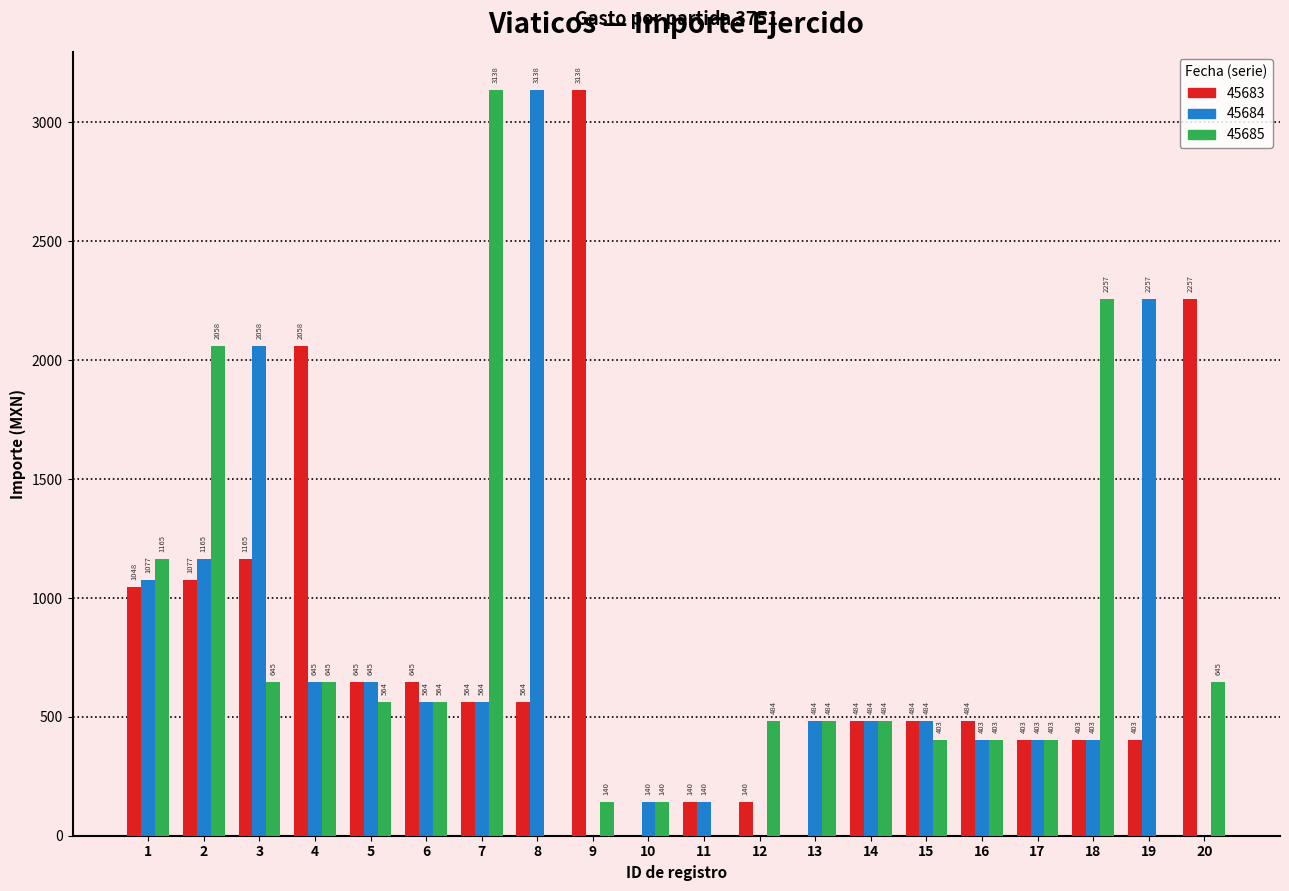

Is it true that 45683 equals 271.2 at 7?

False